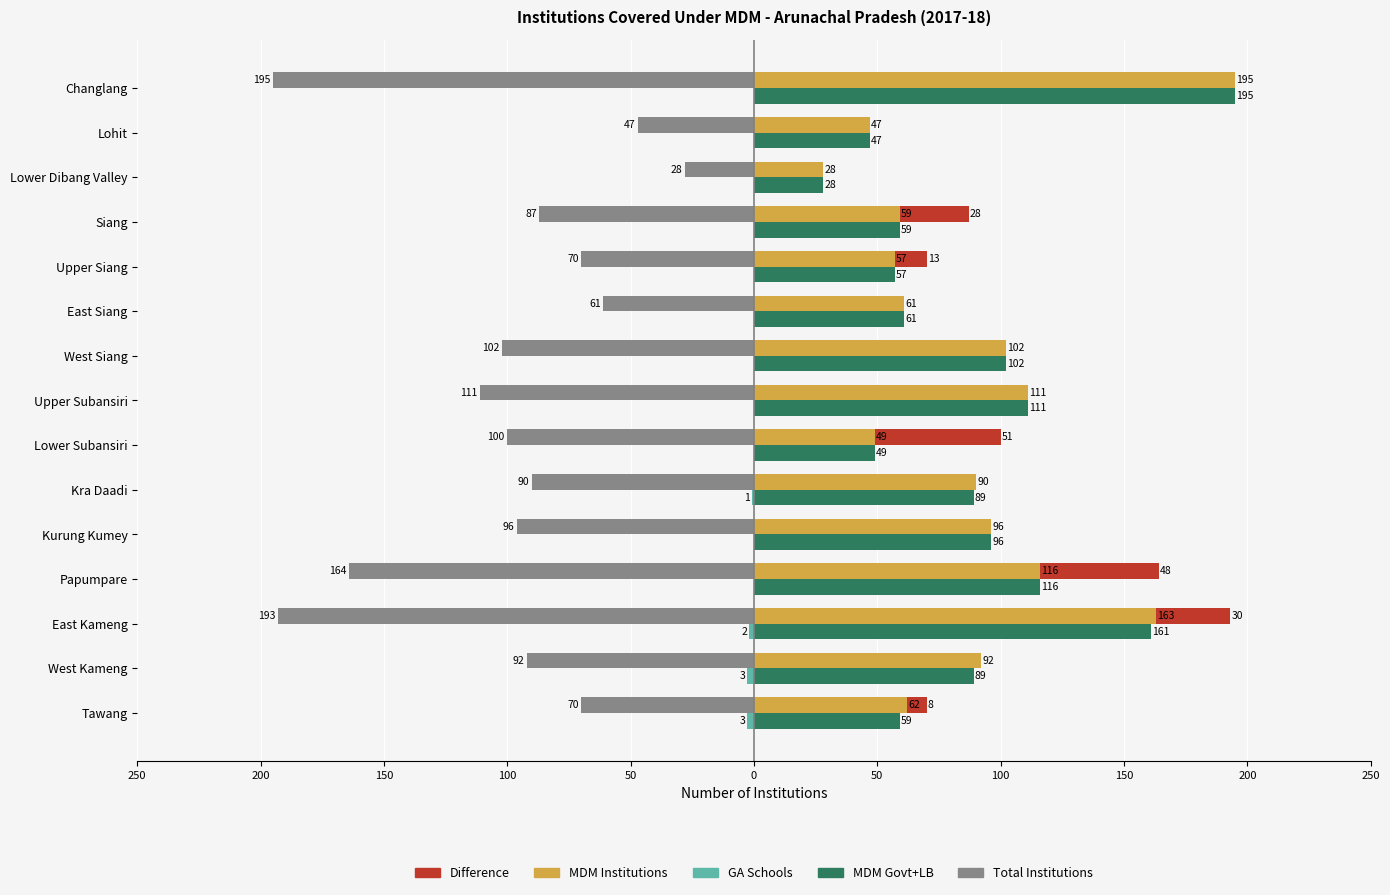

Is the value of GA Schools at West Kameng greater than the value of Difference at Tawang?

No